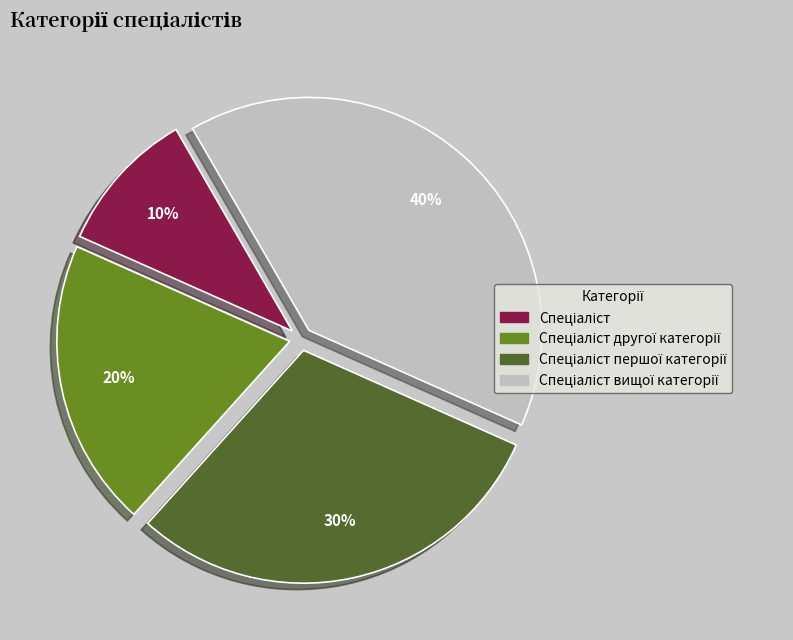

Is there a majority slice in this chart?

No